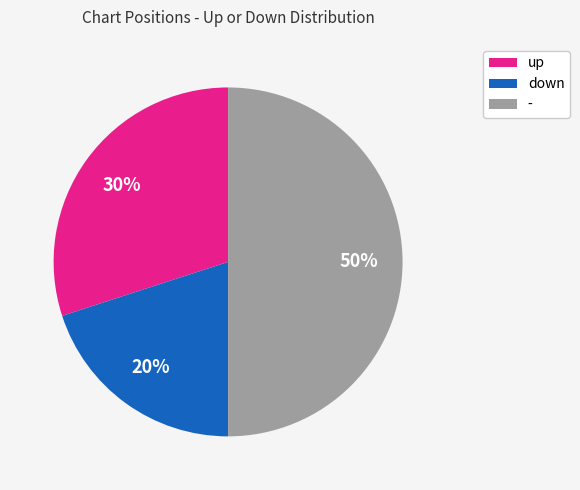

Which has a higher value, up or -?

-